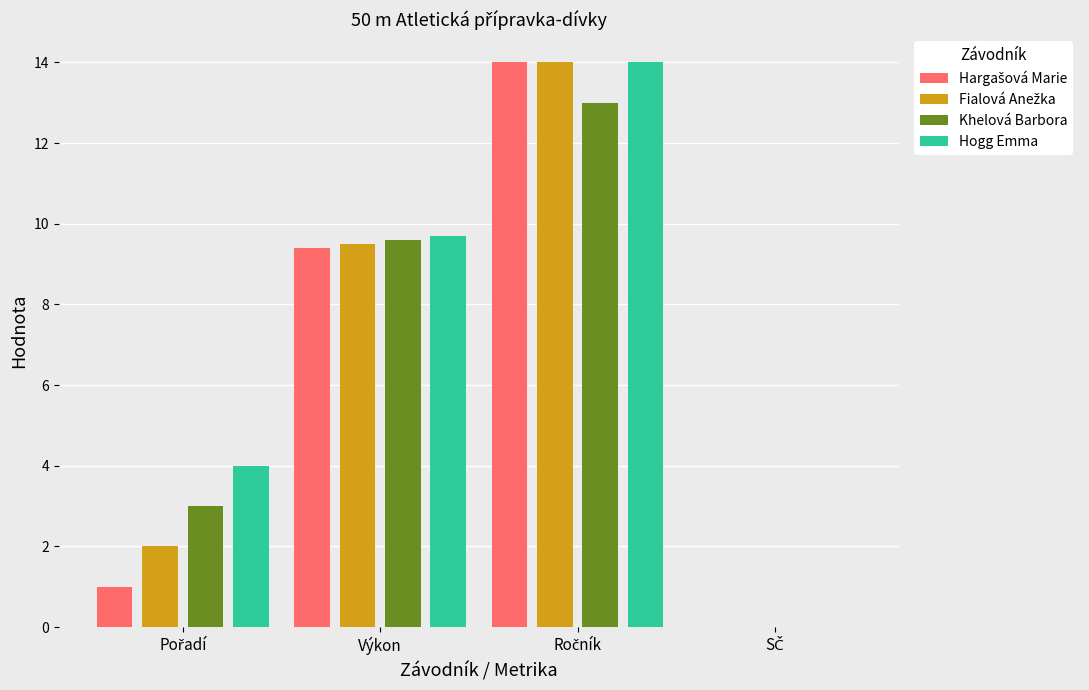

What is the highest value of the Khelová Barbora series?

13.0